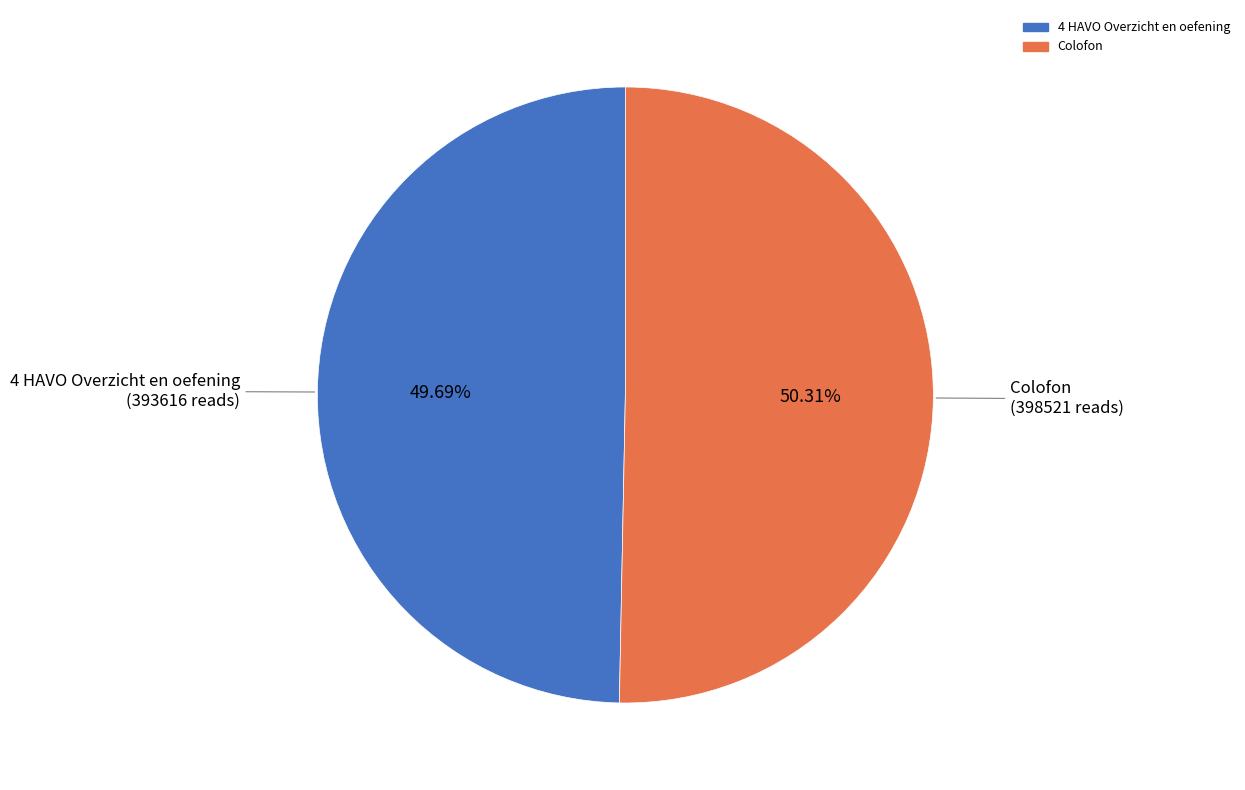

How much of the chart is everything except 4 HAVO Overzicht en oefening?

50.3%